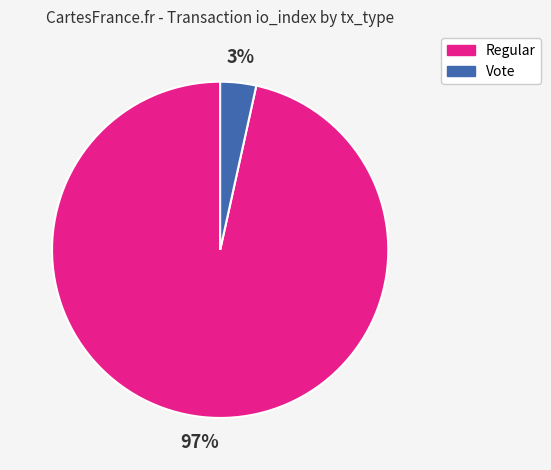

Is there a majority slice in this chart?

Yes